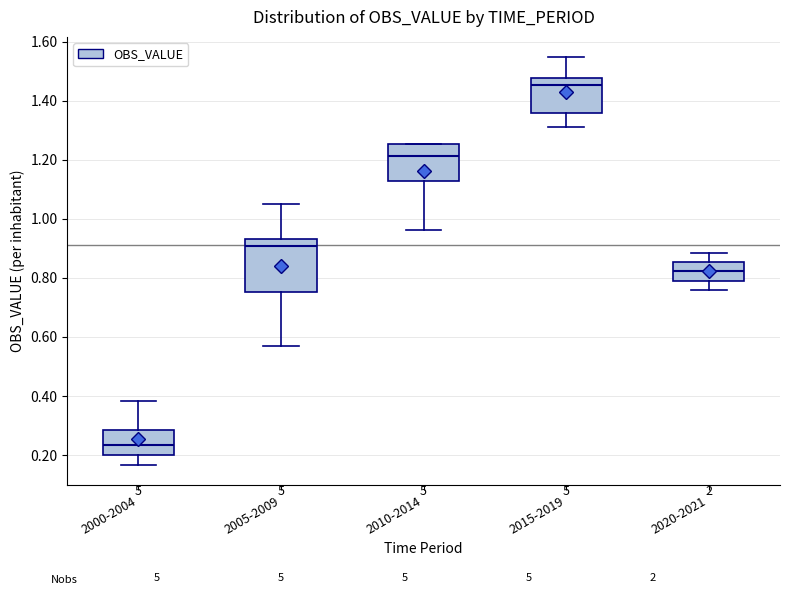

Where does the upper whisker of the box for 2000-2004 end on the y-axis? The values are not printed on the chart, so give them approximately, as read against the axis.

0.38